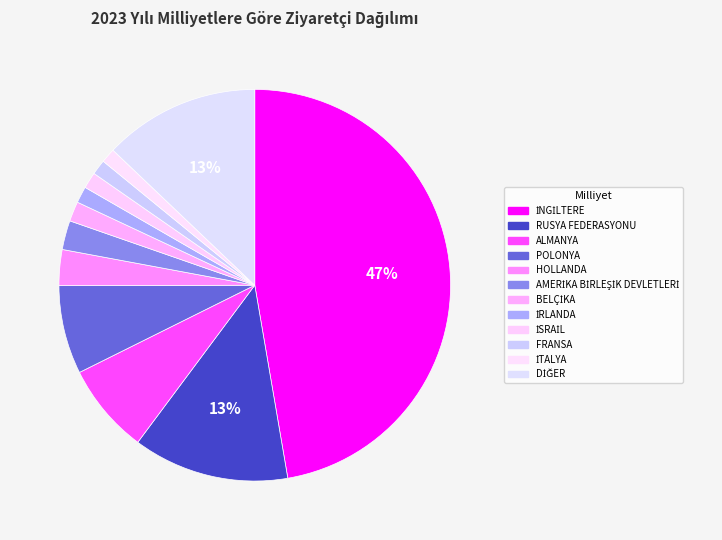

How many slices are in this pie chart?

12